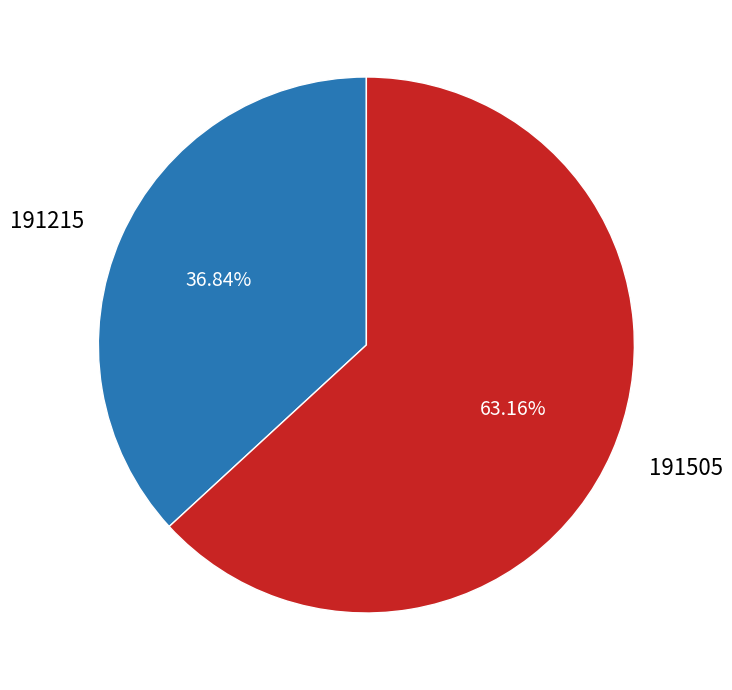

What is the total percentage of 191505 and 191215?

100.0%